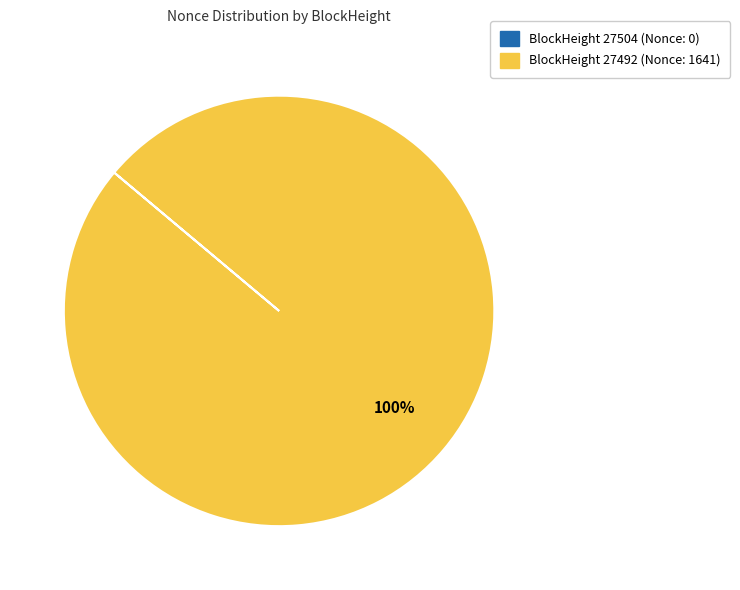

Is there any slice that represents more than half of the pie?

Yes